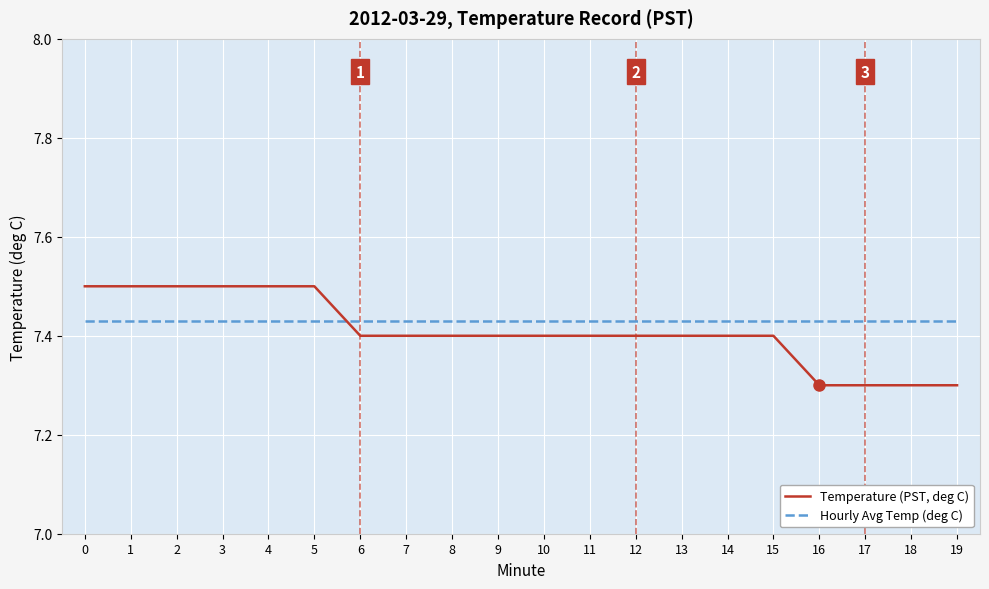

The value of Hourly Avg Temp (deg C) at 14 is 7.4. True or false?

True